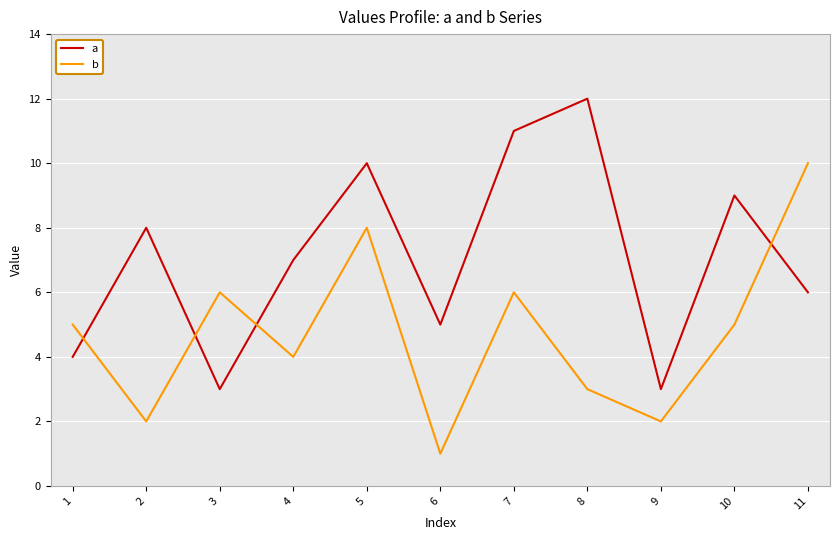

Reading left to right, extract all data points from this chart.

a: 4	8	3	7	10	5	11	12	3	9	6
b: 5	2	6	4	8	1	6	3	2	5	10